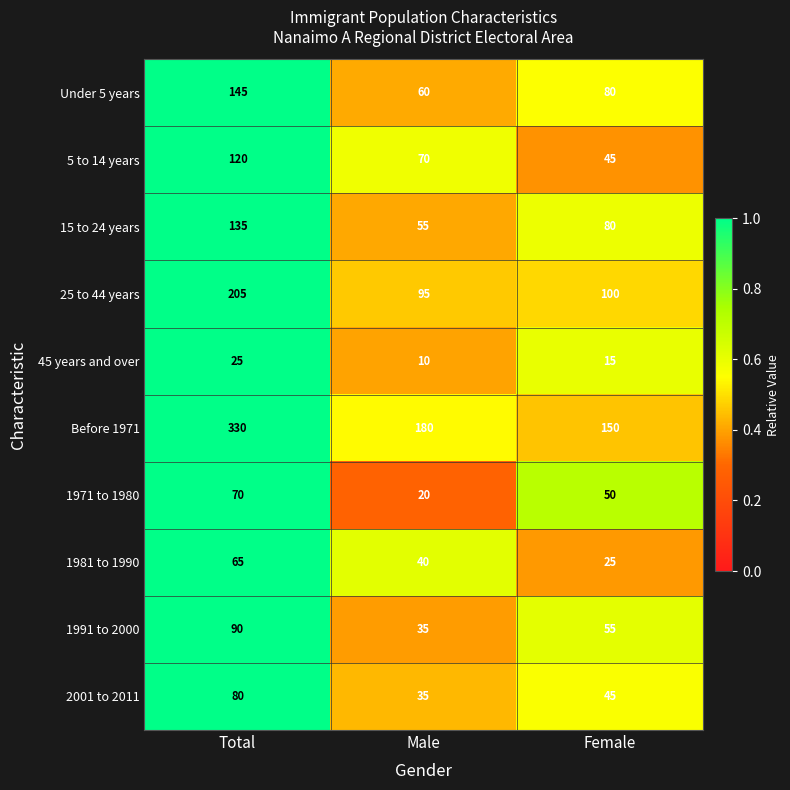

Reading left to right, list all the values displayed in this chart.

Under 5 years: 145	60	80
5 to 14 years: 120	70	45
15 to 24 years: 135	55	80
25 to 44 years: 205	95	100
45 years and over: 25	10	15
Before 1971: 330	180	150
1971 to 1980: 70	20	50
1981 to 1990: 65	40	25
1991 to 2000: 90	35	55
2001 to 2011: 80	35	45